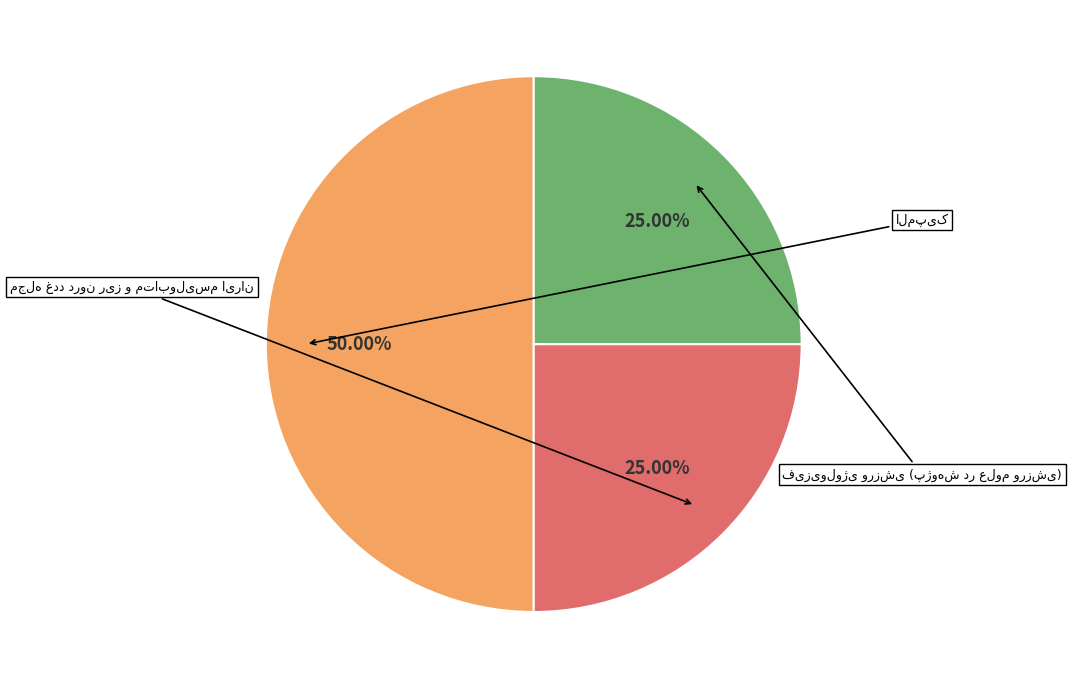

Which has a higher value, مجله غدد درون ریز و متابولیسم ایران or المپیک?

المپیک